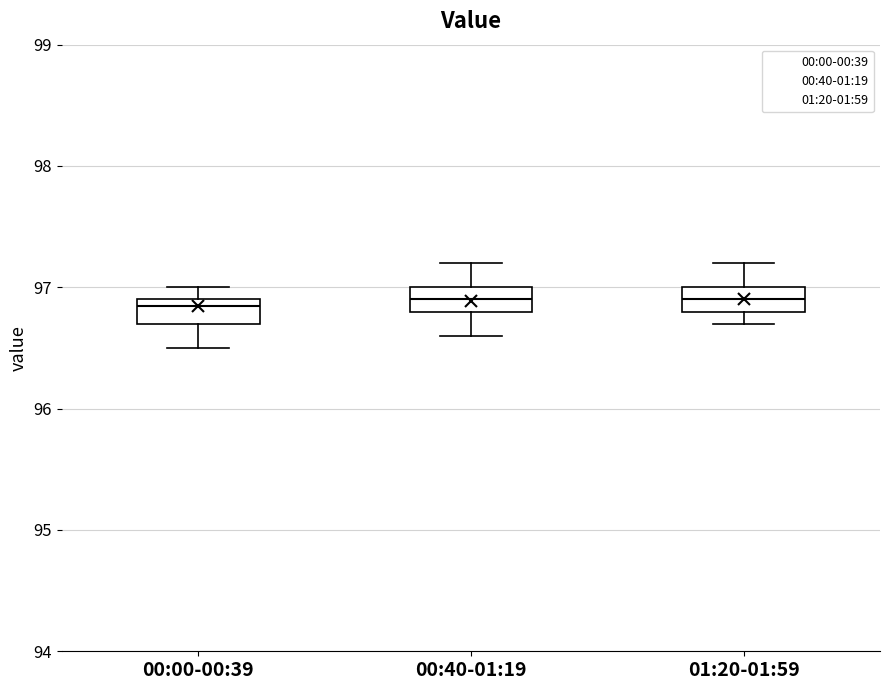

Reading left to right, transcribe this box plot: for each box, give where its median line is, the range the box spans, and where its two whiskers end, as read against the y-axis. The values are not printed on the chart, so give them approximately, as read against the axis.

00:00-00:39: median 96.9 (just below the box's upper edge), box 96.7 to 96.9, whiskers 96.5 to 97.0
00:40-01:19: median 96.9, box 96.8 to 97.0, whiskers 96.6 to 97.2
01:20-01:59: median 96.9, box 96.8 to 97.0, whiskers 96.7 to 97.2